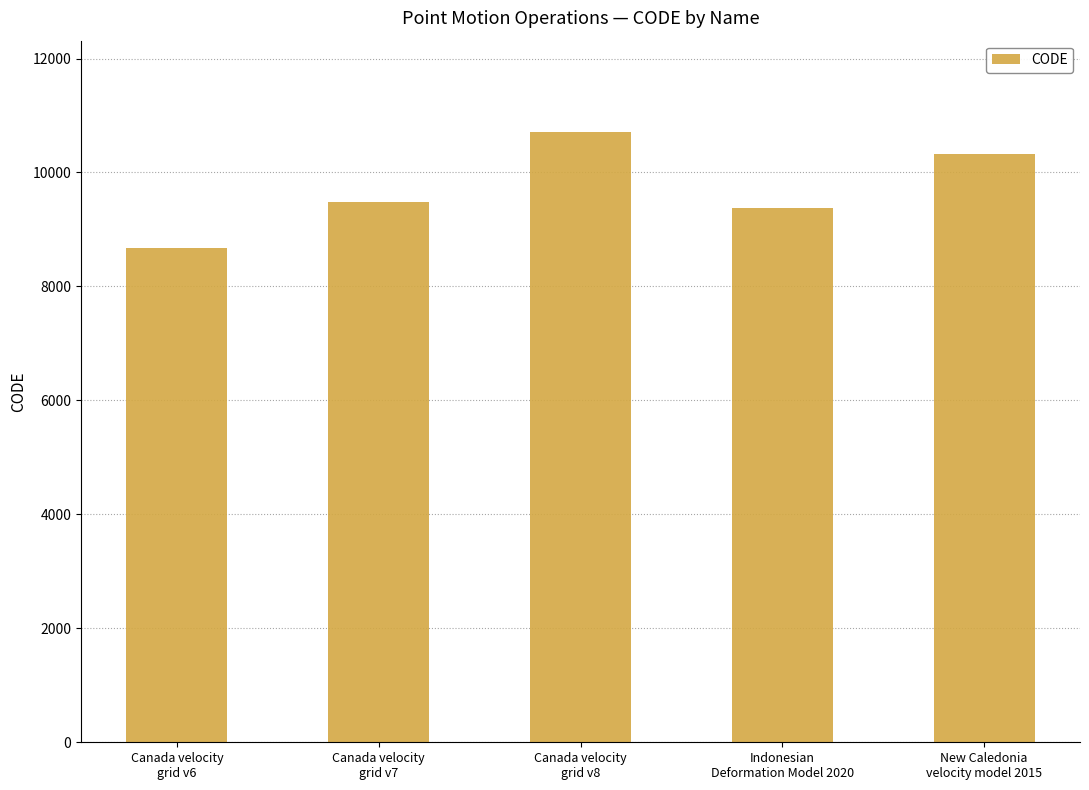

Rank the categories by value from highest to lowest.

Canada velocity
grid v8, New Caledonia
velocity model 2015, Canada velocity
grid v7, Indonesian
Deformation Model 2020, Canada velocity
grid v6